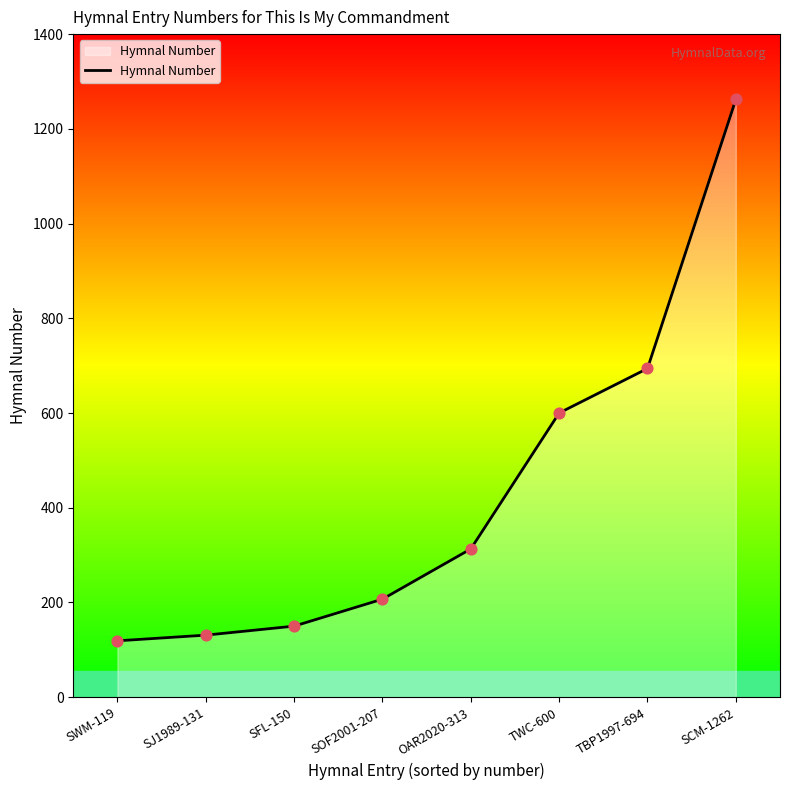

Which has a higher value, SJ1989-131 or OAR2020-313?

OAR2020-313